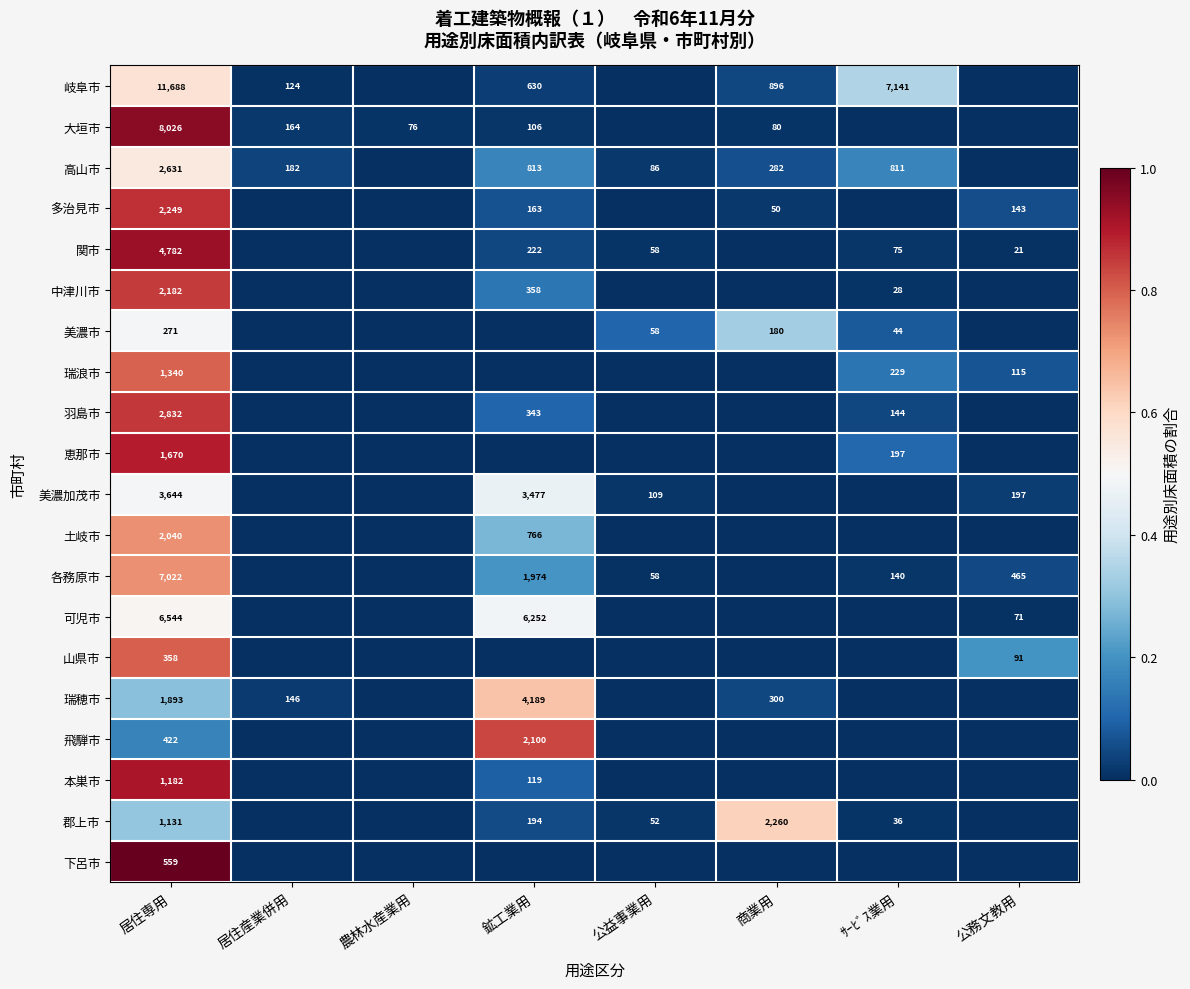

At 居住専用, list the series in order from largest to smallest.

岐阜市, 大垣市, 各務原市, 可児市, 関市, 美濃加茂市, 羽島市, 高山市, 多治見市, 中津川市, 土岐市, 瑞穂市, 恵那市, 瑞浪市, 本巣市, 郡上市, 下呂市, 飛騨市, 山県市, 美濃市